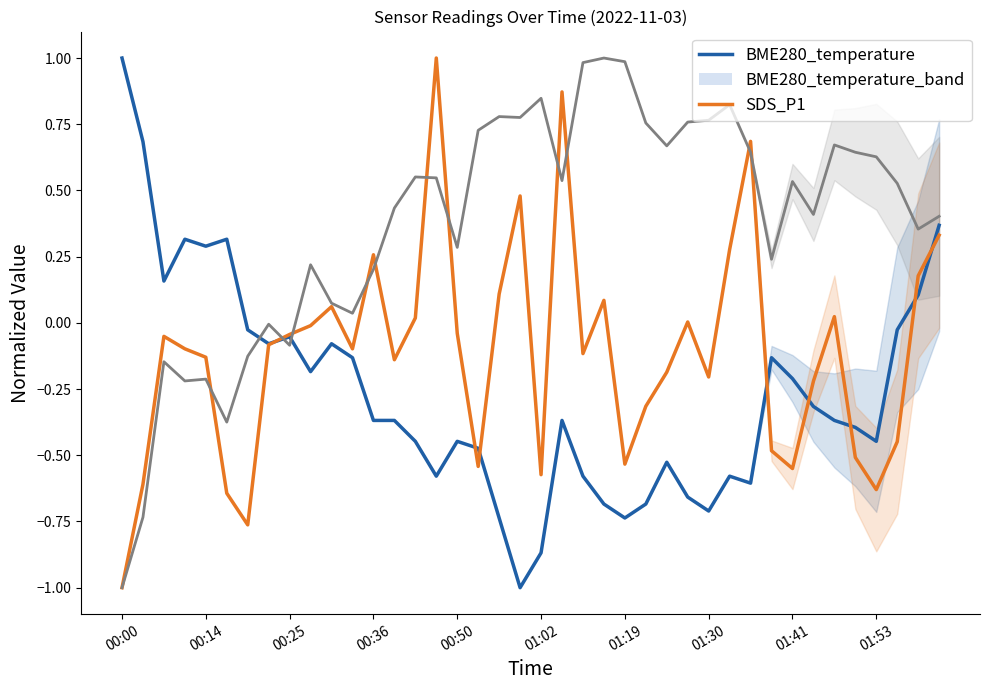

How many data points in SDS_P1 are less than 0?

26